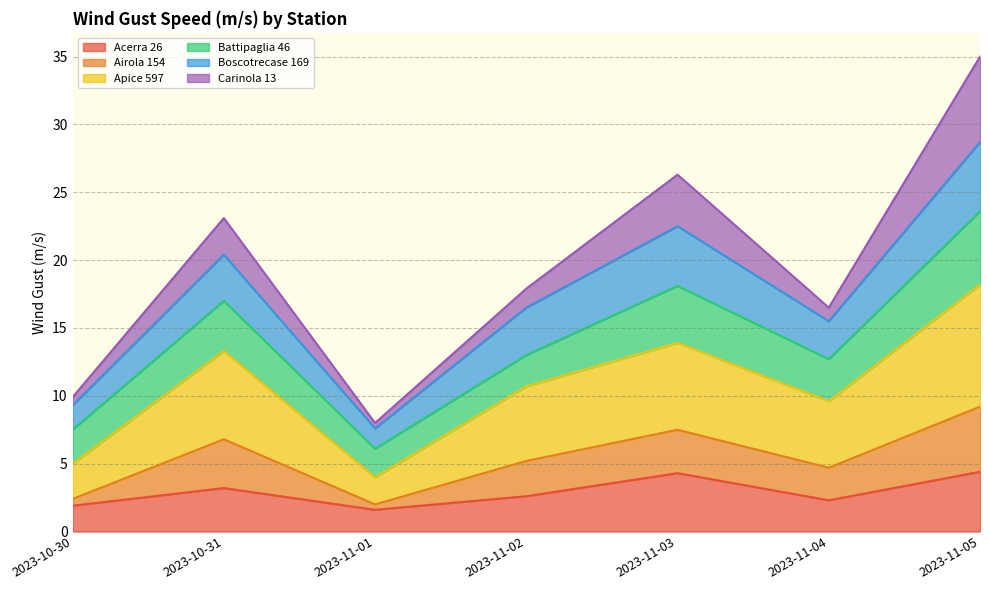

True or false: Apice 597 and Airola 154 cross at least once.

False